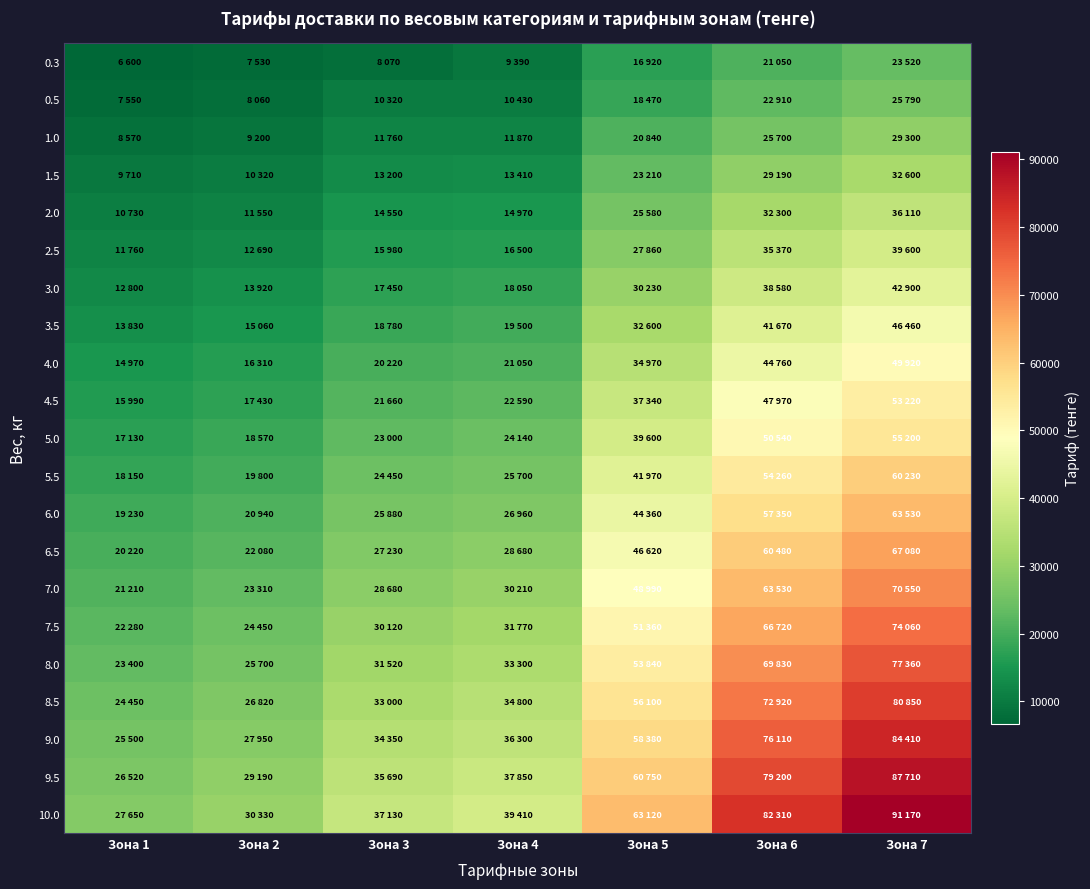

Which series changed the most between Зона 3 and Зона 5?

10.0